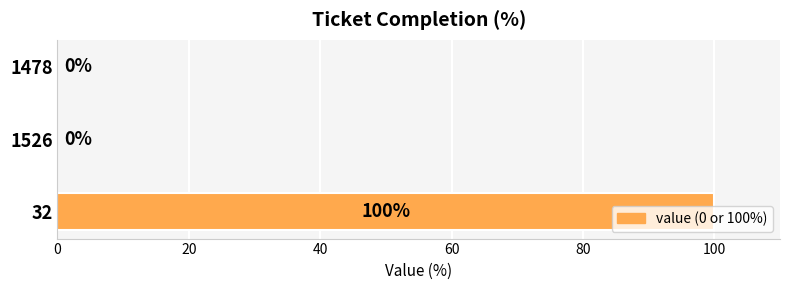

The chart shows a value of 100 at 32. True or false?

True